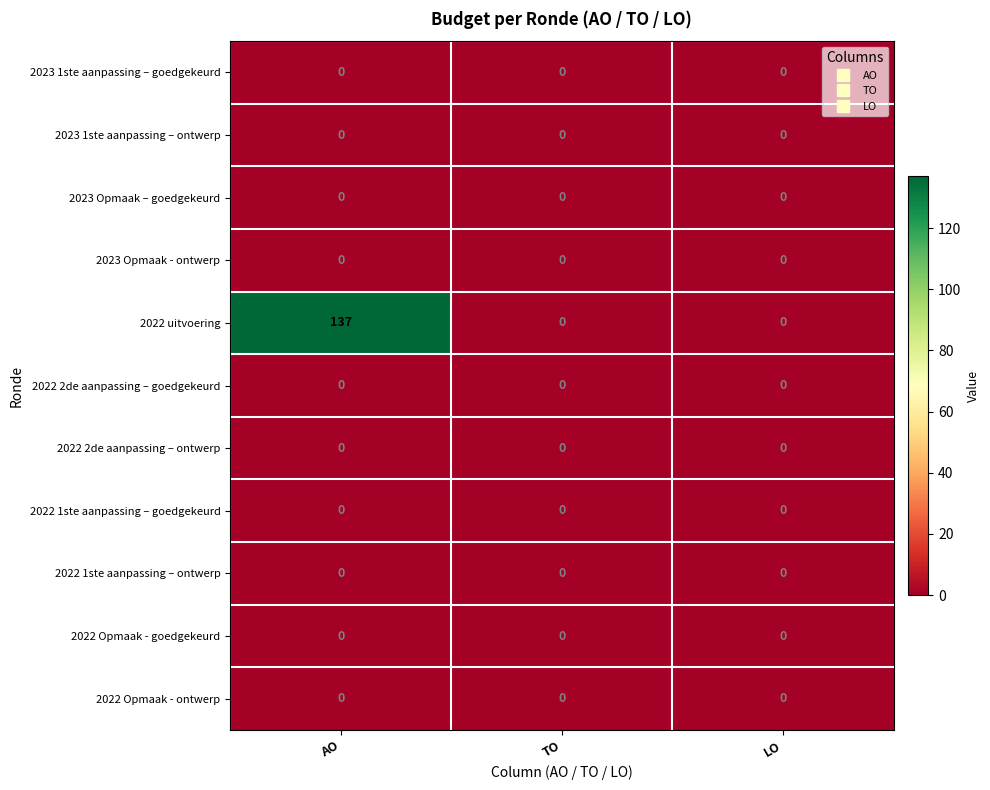

The value of 2022 2de aanpassing – ontwerp at LO is 0. True or false?

True